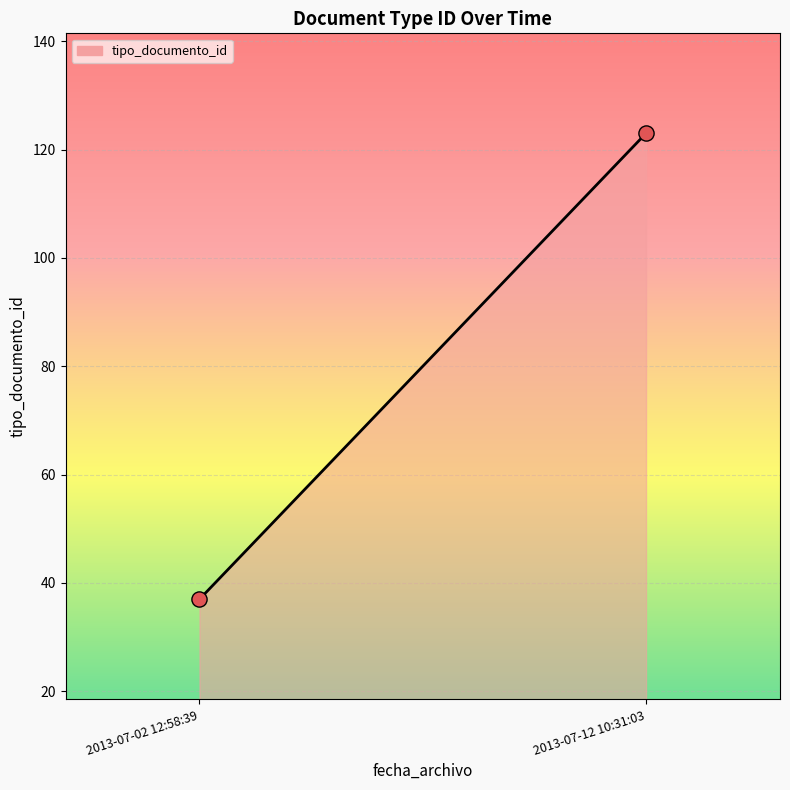

What is the range of Y values (max minus min)?

86